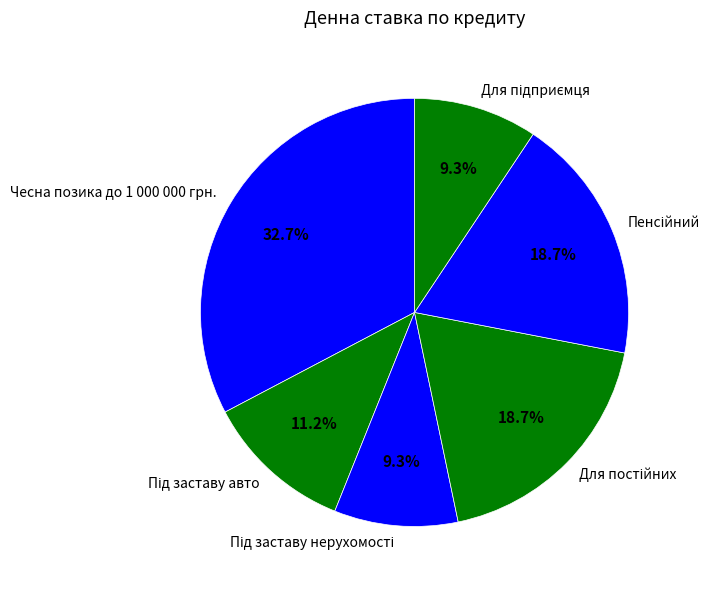

Is there a majority slice in this chart?

No